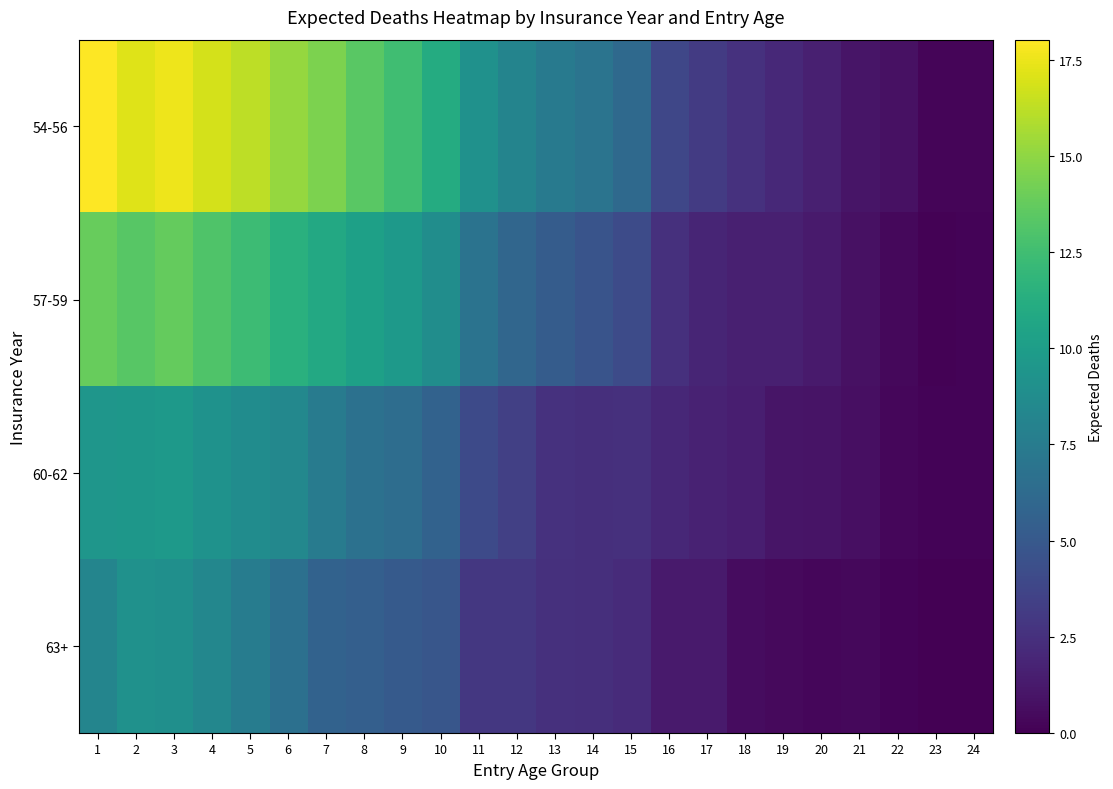

Which category has the highest value across all series?

1